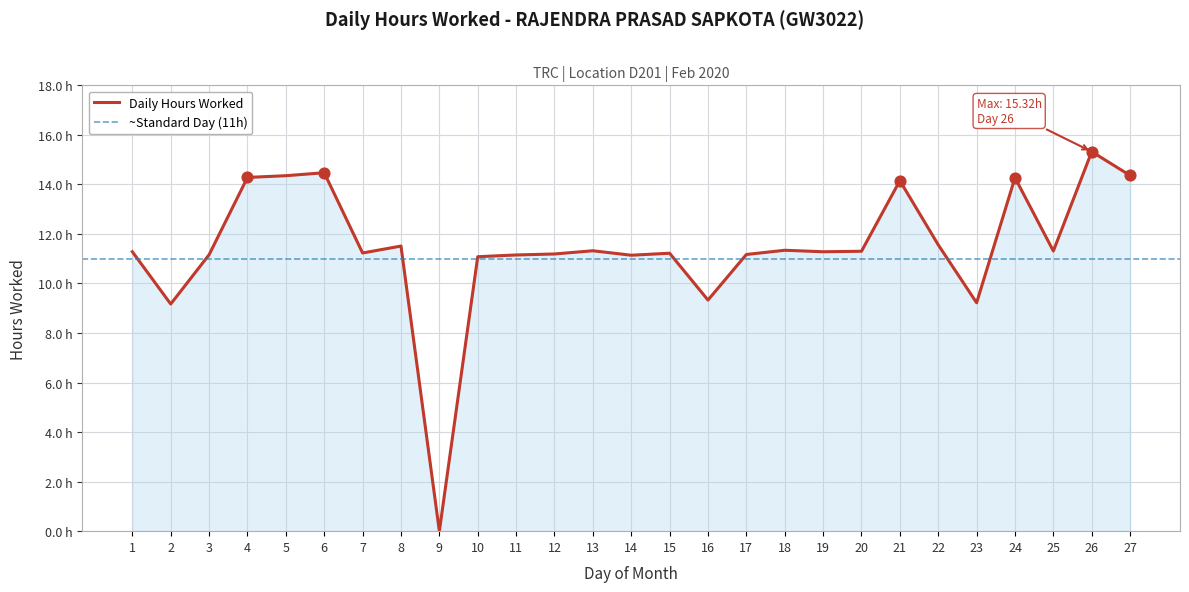

What is the change in value from 12 to 23?

-2.0